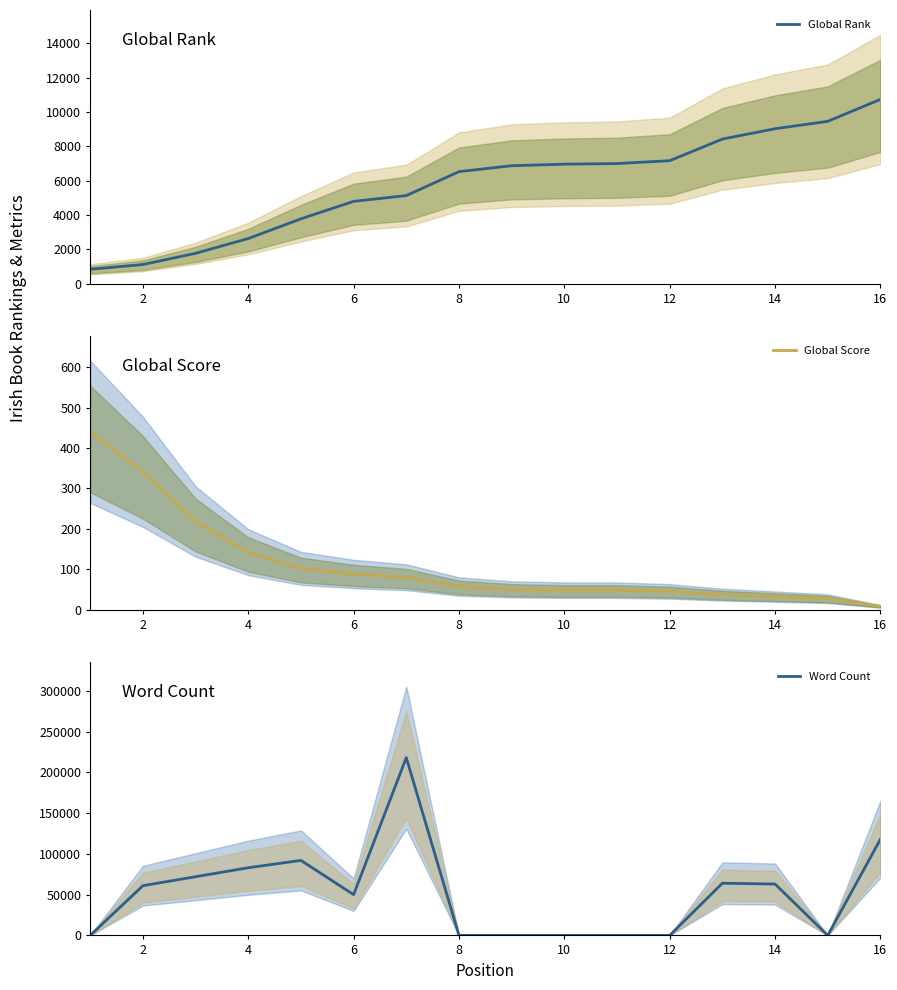

Which series has the largest total across all categories?

Word Count